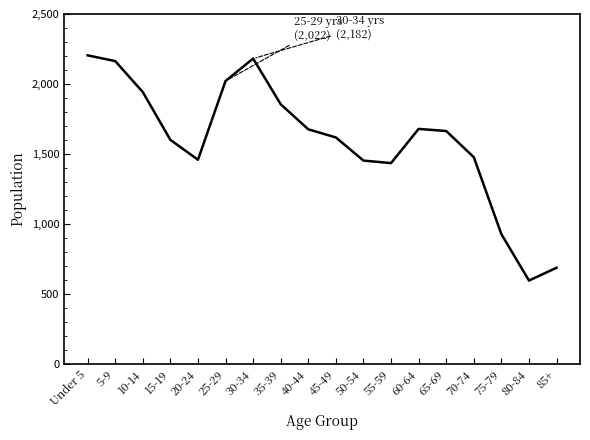

What is the approximate value at 40-44, to the nearest 100?

1700